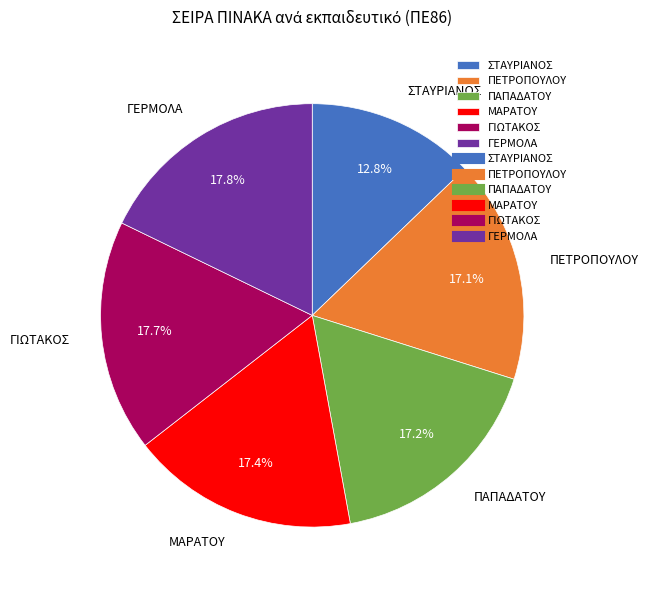

Between ΠΕΤΡΟΠΟΥΛΟΥ and ΣΤΑΥΡΙΑΝΟΣ, which is larger?

ΠΕΤΡΟΠΟΥΛΟΥ